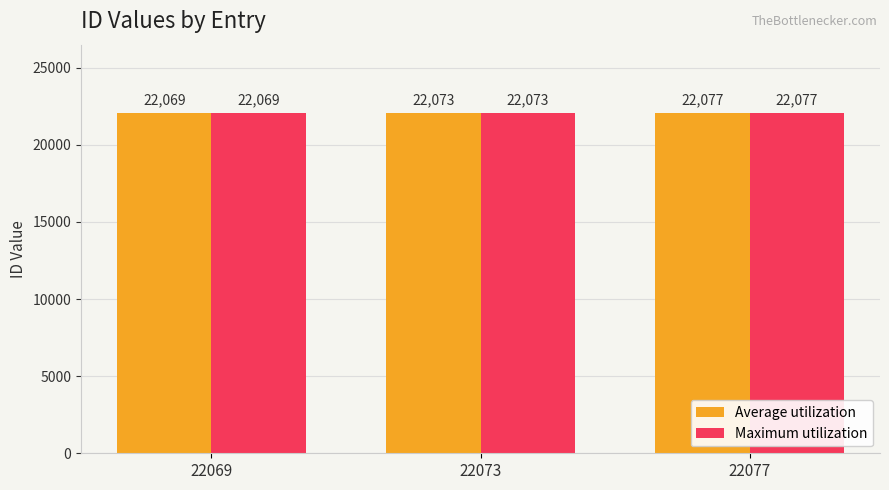

At which label is Maximum utilization closest to 22073?

22073